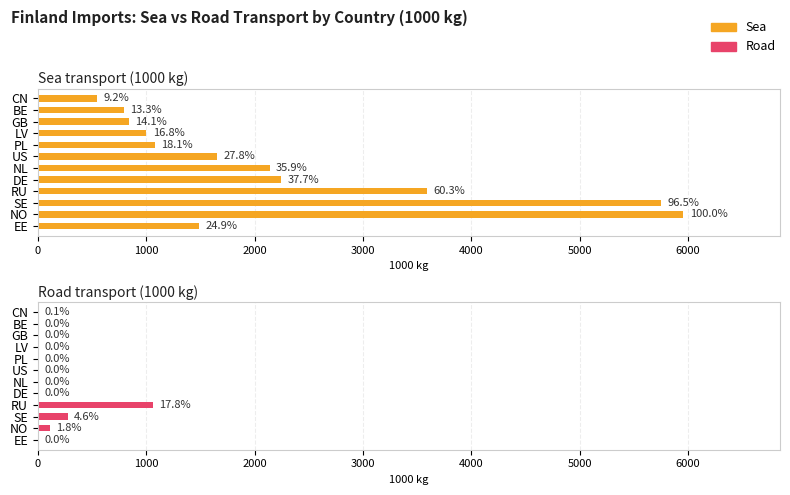

Rank the series by their average value, from lowest to highest.

Road, Sea